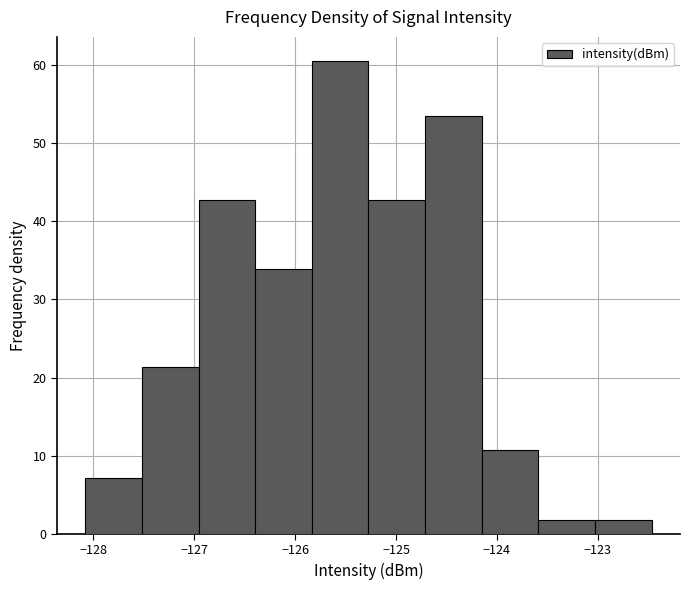

How tall is the bar that spans -123.6 to -123.0 on the x-axis? Neither the bar edges nor the heights are printed on the chart, so give them approximately, as read against the axes.

2